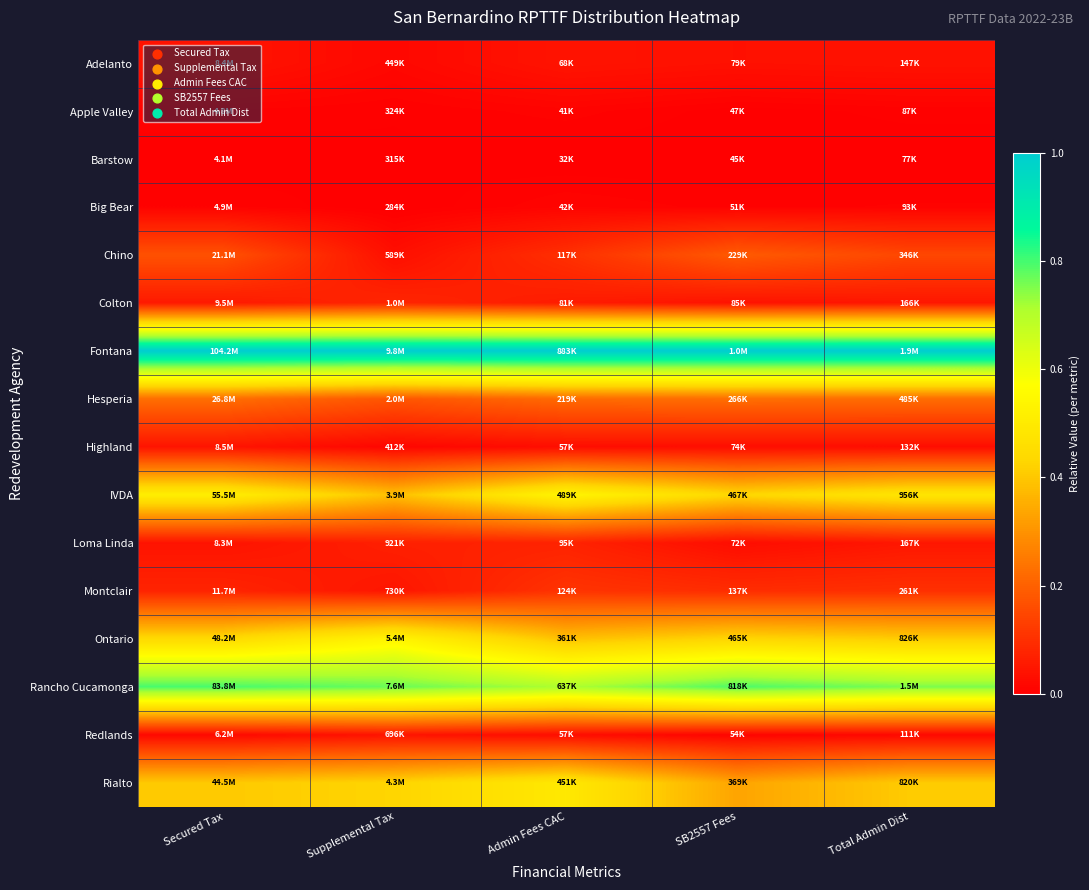

How many distinct data groups are displayed?

16